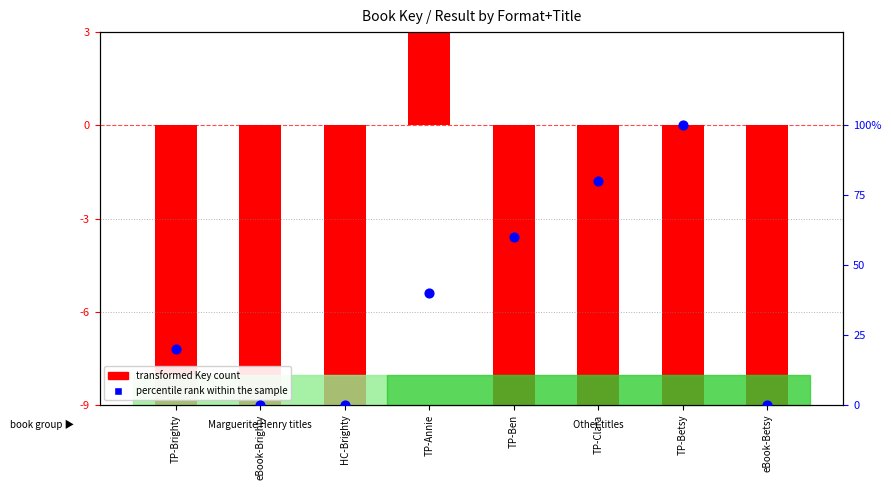

Which series reaches the maximum Y coordinate?

transformed Key count